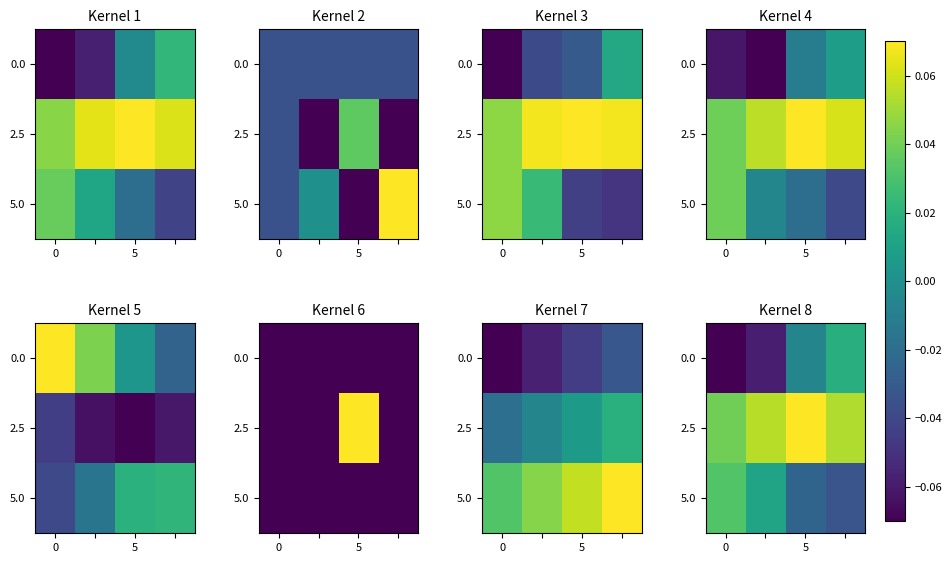

The 2.5 series shows 0.1 at 5. True or false?

False